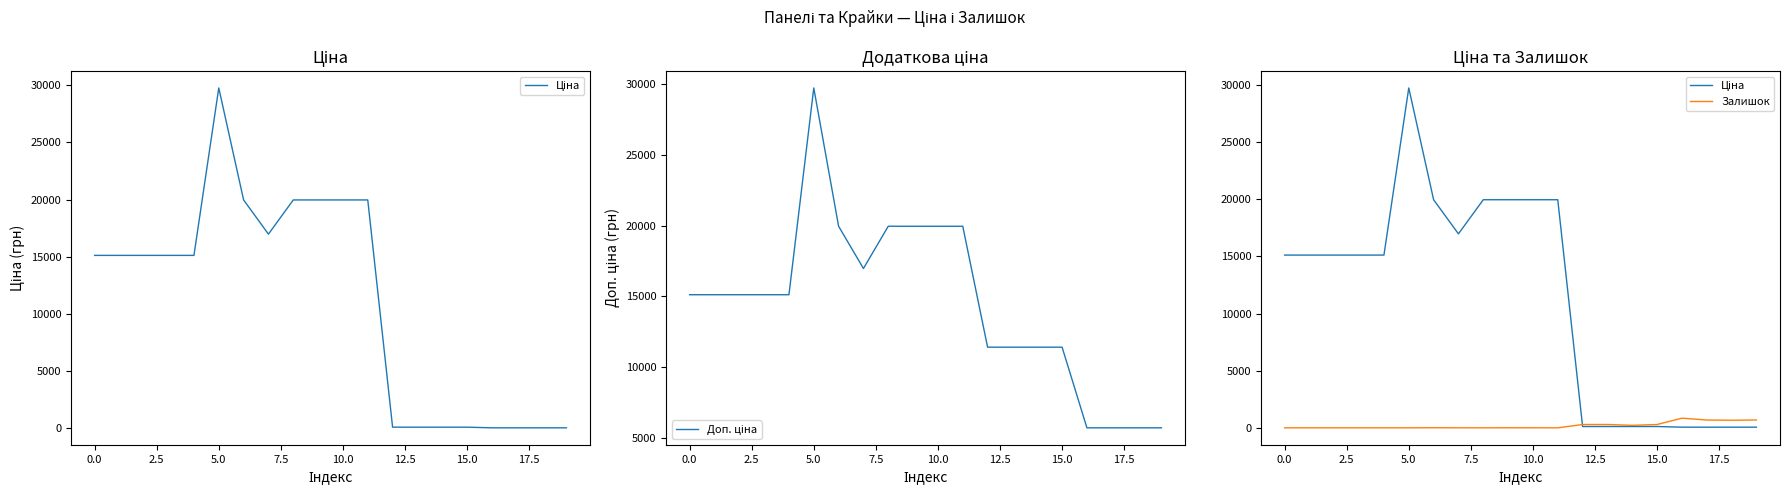

How many series are shown in this chart?

3